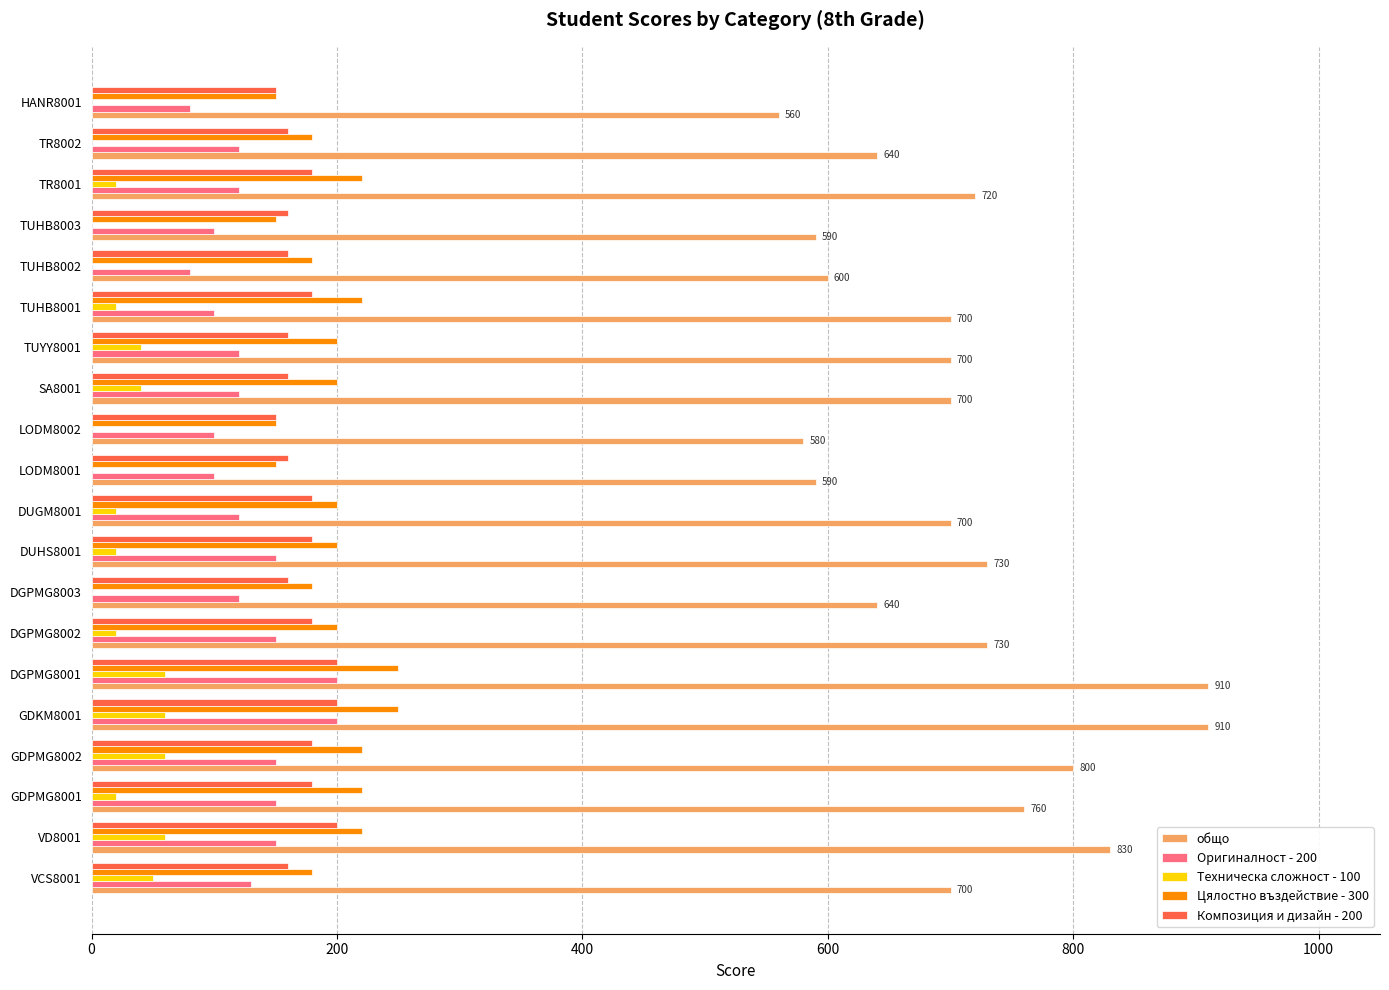

Which series has the largest total across all categories?

общо